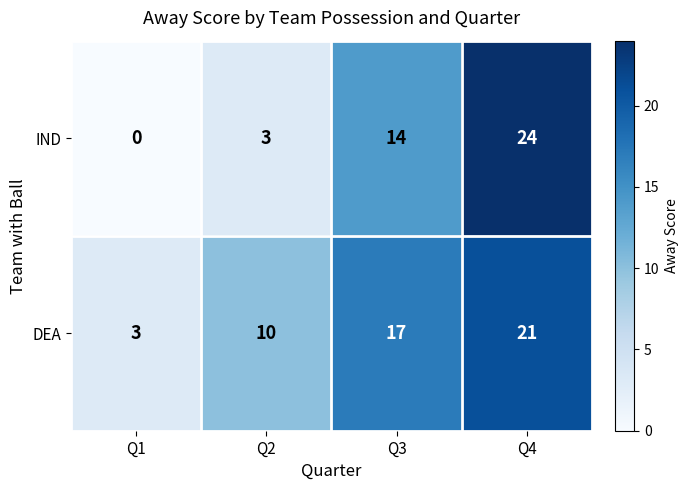

How many series are shown in this chart?

2